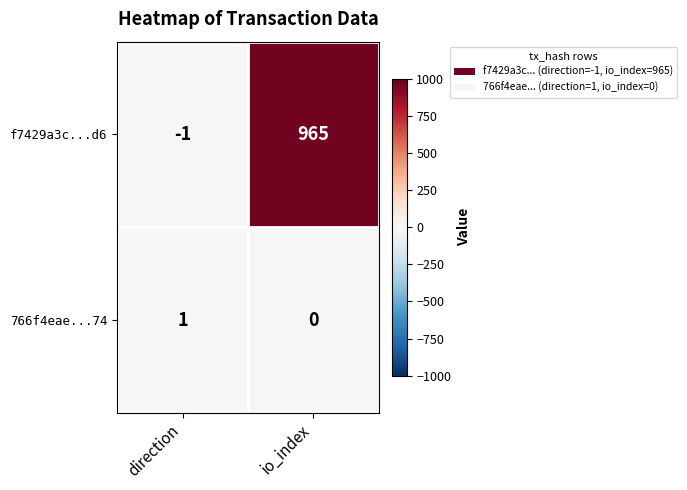

Is it true that 766f4eae...74 equals 1 at direction?

True